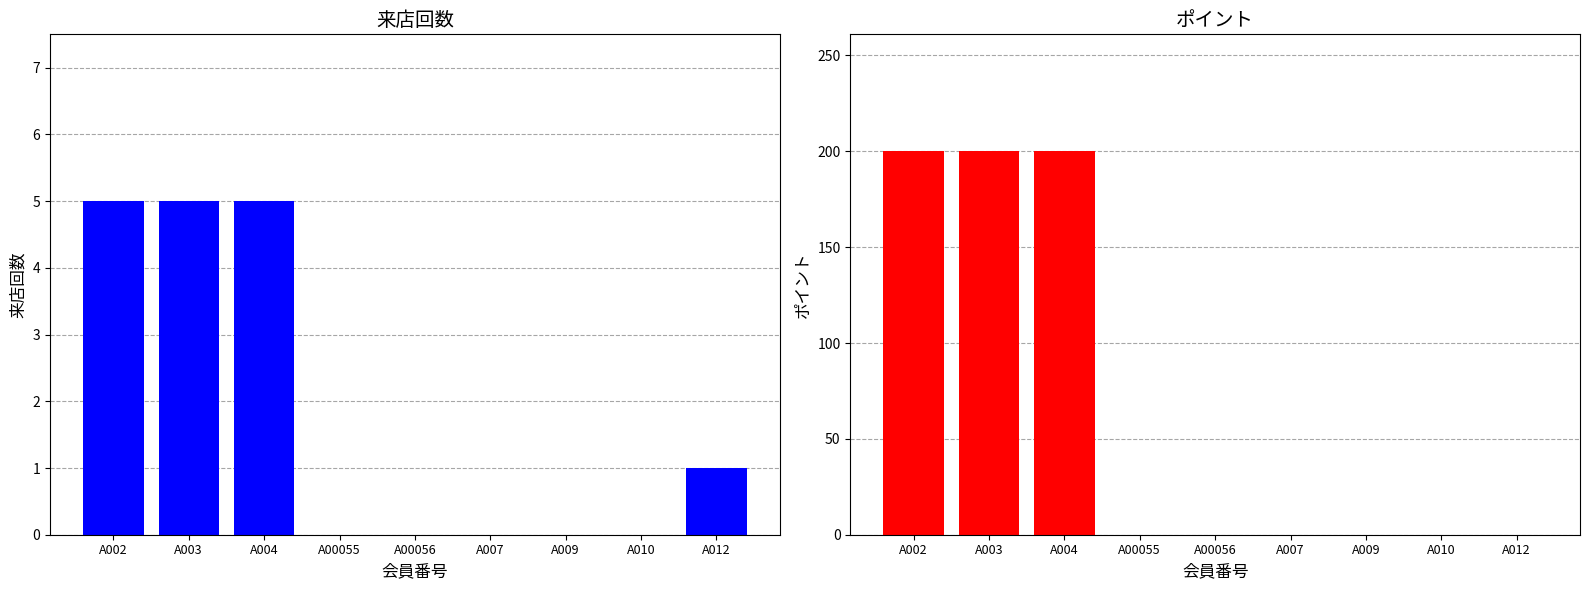

Reading left to right, extract all data points from this chart.

来店回数: A002=5	A003=5	A004=5	A00055=0	A00056=0	A007=0	A009=0	A010=0	A012=1
ポイント: A002=200	A003=200	A004=200	A00055=0	A00056=0	A007=0	A009=0	A010=0	A012=0